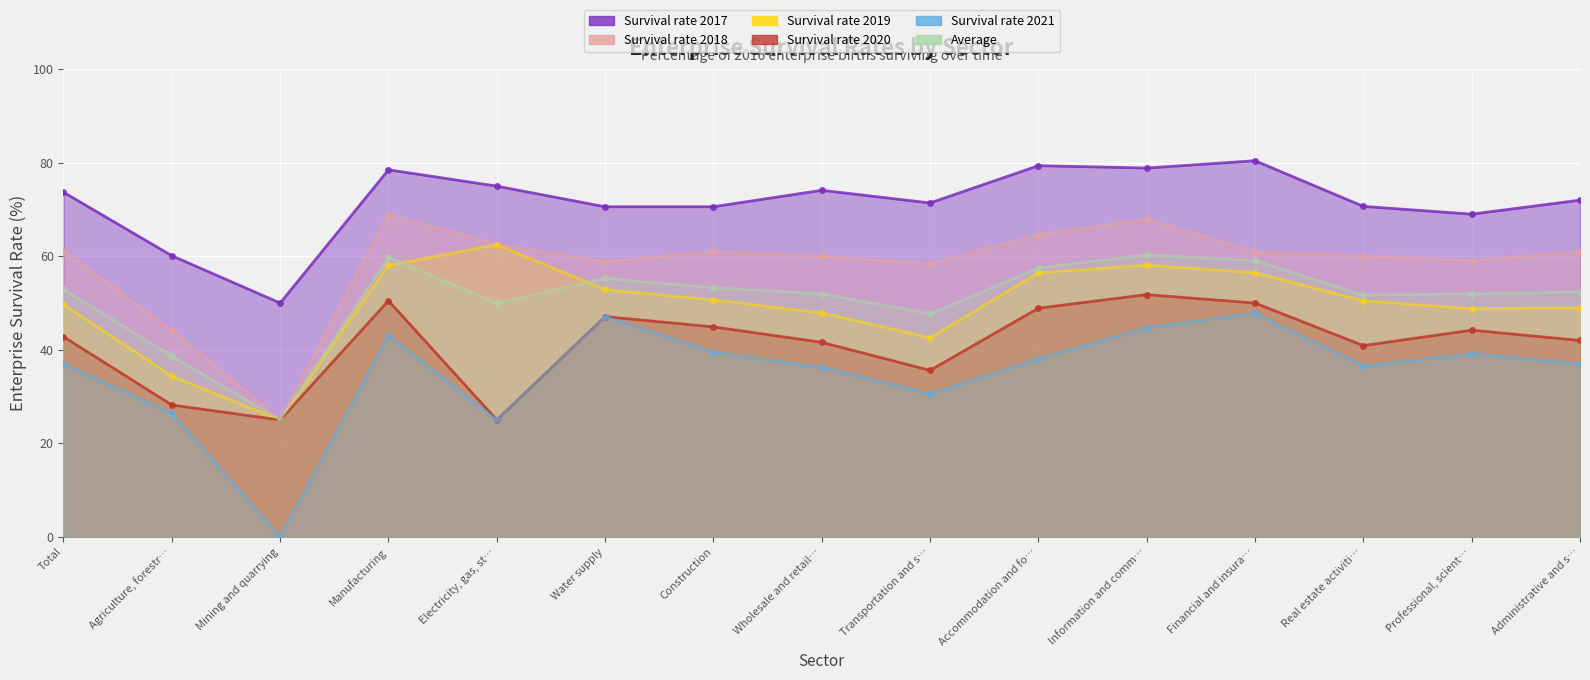

Reading left to right, transcribe all the data shown in this chart.

Survival rate 2017: 73.7	60.1	50.0	78.5	75.0	70.6	70.6	74.1	71.4	79.4	78.9	80.4	70.7	69.0	72.0
Survival rate 2018: 61.1	44.2	25.0	68.9	62.5	58.8	61.0	60.0	58.4	64.6	68.0	60.9	60.1	59.1	61.0
Survival rate 2019: 49.7	34.4	25.0	58.1	62.5	52.9	50.7	47.9	42.6	56.5	58.1	56.5	50.5	48.8	49.0
Survival rate 2020: 42.8	28.2	25.0	50.5	25.0	47.1	44.9	41.6	35.6	48.9	51.8	50.0	40.9	44.2	42.0
Survival rate 2021: 37.0	26.4	0.0	43.0	25.0	47.1	39.5	36.3	30.6	38.1	44.7	47.8	36.5	39.2	37.0
Average: 52.9	38.7	25.0	59.8	50.0	55.3	53.3	52.0	47.7	57.5	60.3	59.1	51.7	52.0	52.4